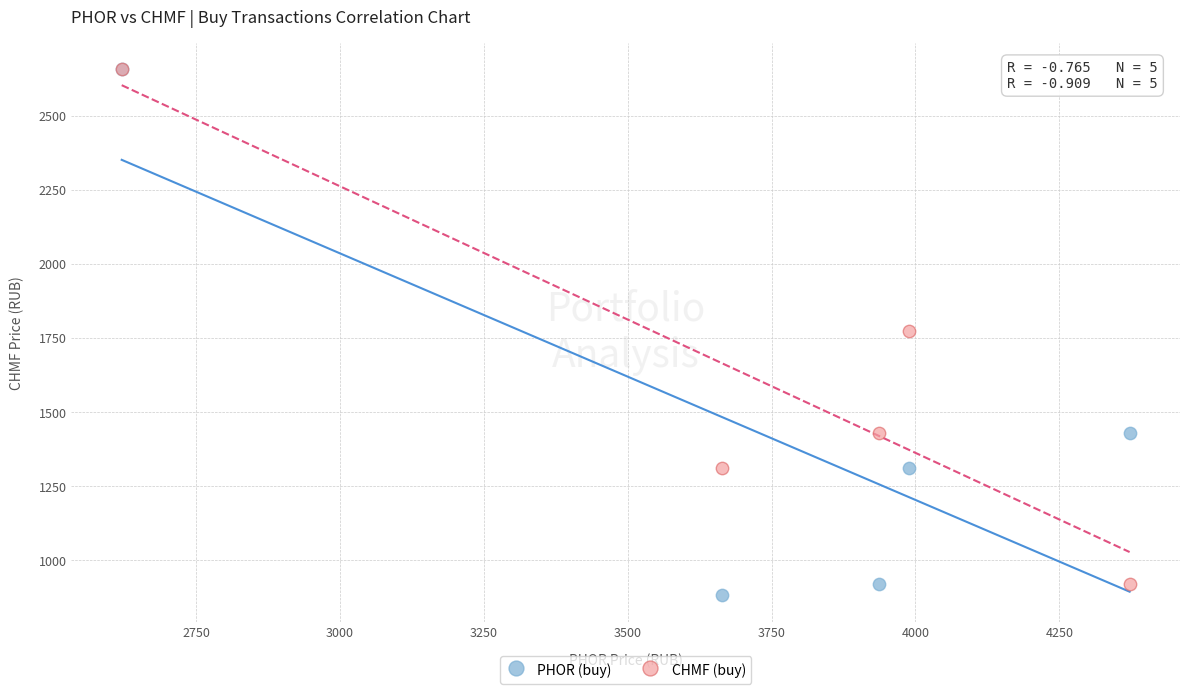

What are all the series names shown in the legend?

PHOR (buy), CHMF (buy)